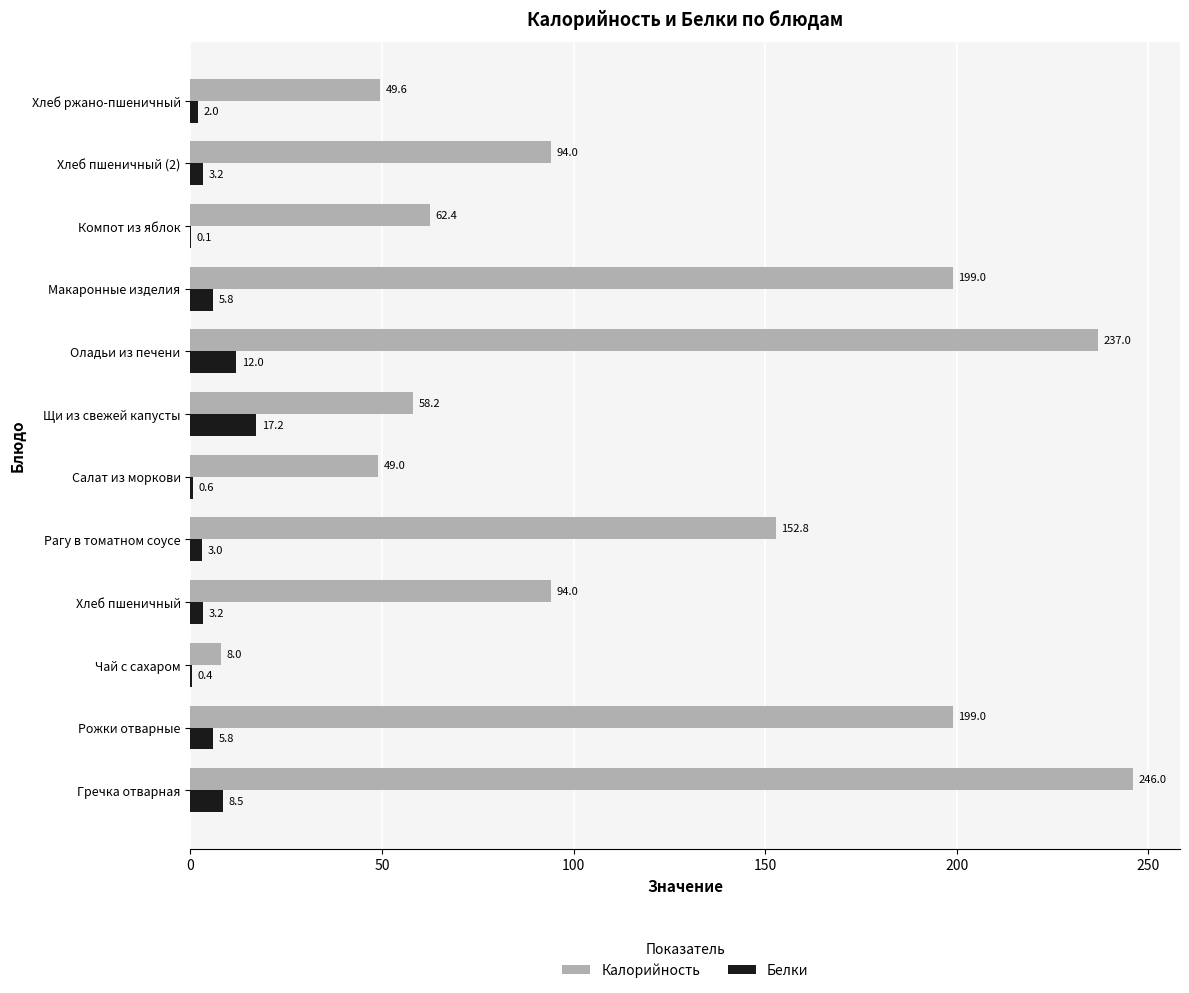

What is the approximate value of Калорийность at Макаронные изделия?

199.0